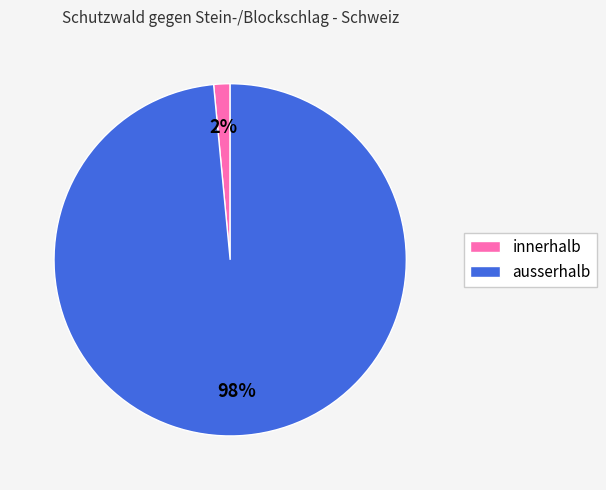

Rank the categories by value from lowest to highest.

innerhalb, ausserhalb